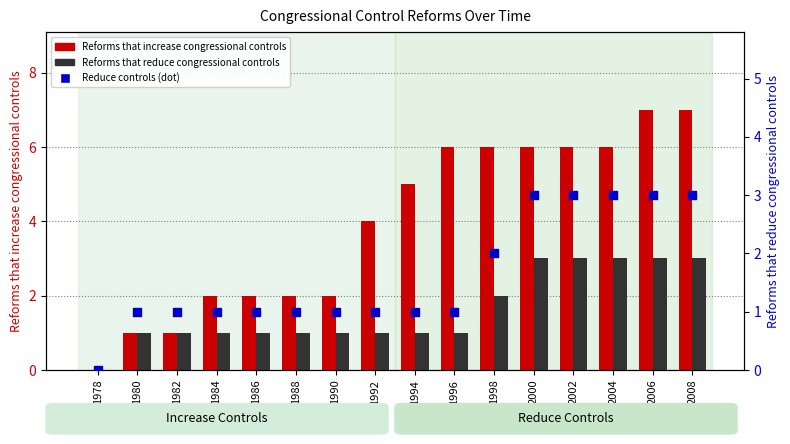

Is the value of Reforms that reduce congressional controls at 2008 greater than the value of Reduce controls (dot) at 1980?

Yes